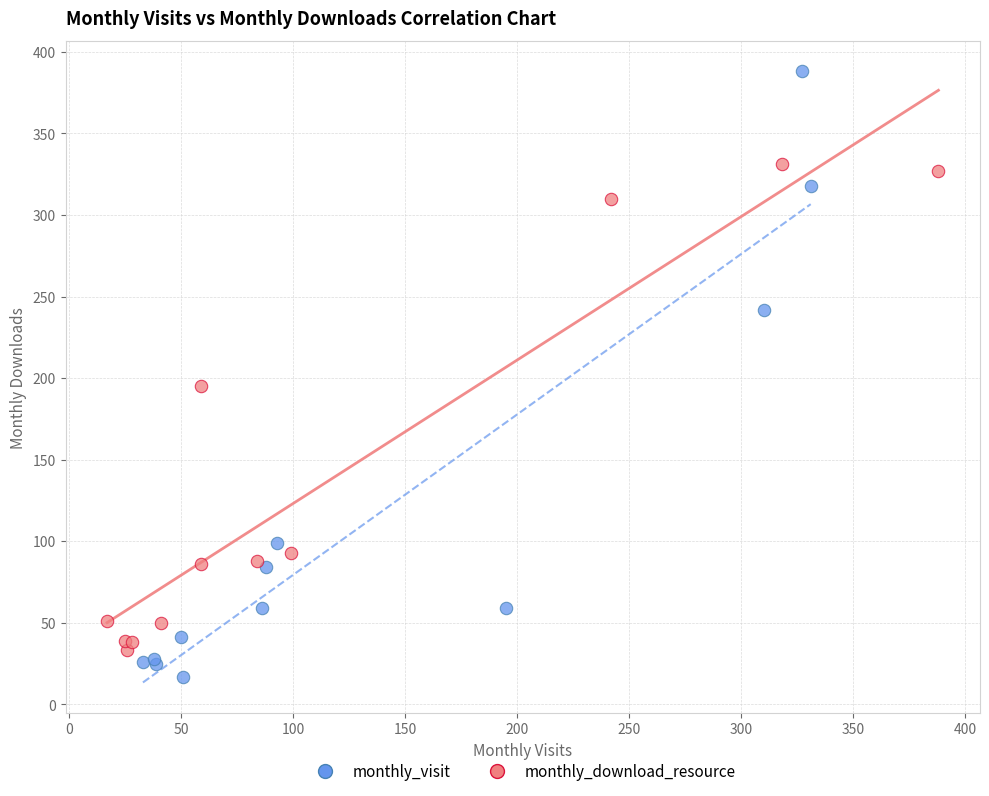

Which series reaches the maximum Y coordinate?

monthly_visit